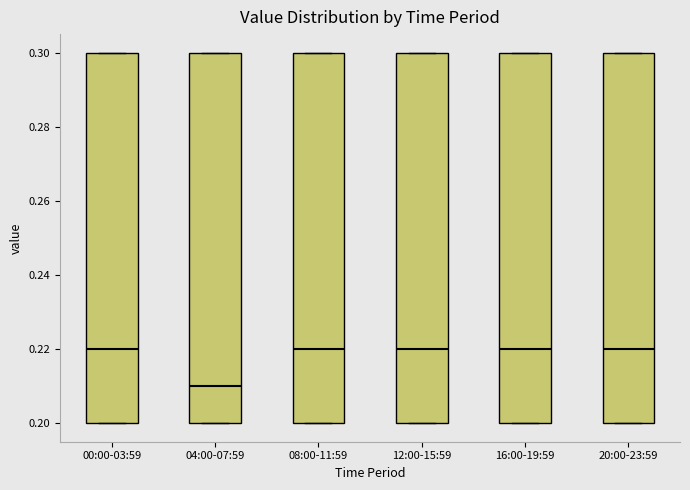

Reading left to right, transcribe this box plot: for each box, give where its median line is, the range the box spans, and where its two whiskers end, as read against the y-axis. The values are not printed on the chart, so give them approximately, as read against the axis.

00:00-03:59: median 0.22, box 0.20 to 0.30, whiskers 0.20 to 0.30
04:00-07:59: median 0.21, box 0.20 to 0.30, whiskers 0.20 to 0.30
08:00-11:59: median 0.22, box 0.20 to 0.30, whiskers 0.20 to 0.30
12:00-15:59: median 0.22, box 0.20 to 0.30, whiskers 0.20 to 0.30
16:00-19:59: median 0.22, box 0.20 to 0.30, whiskers 0.20 to 0.30
20:00-23:59: median 0.22, box 0.20 to 0.30, whiskers 0.20 to 0.30